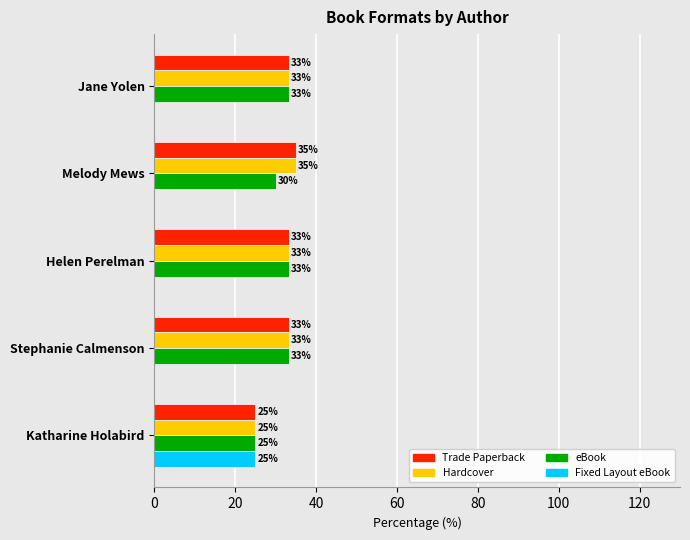

What are all the series names shown in the legend?

Trade Paperback, Hardcover, eBook, Fixed Layout eBook